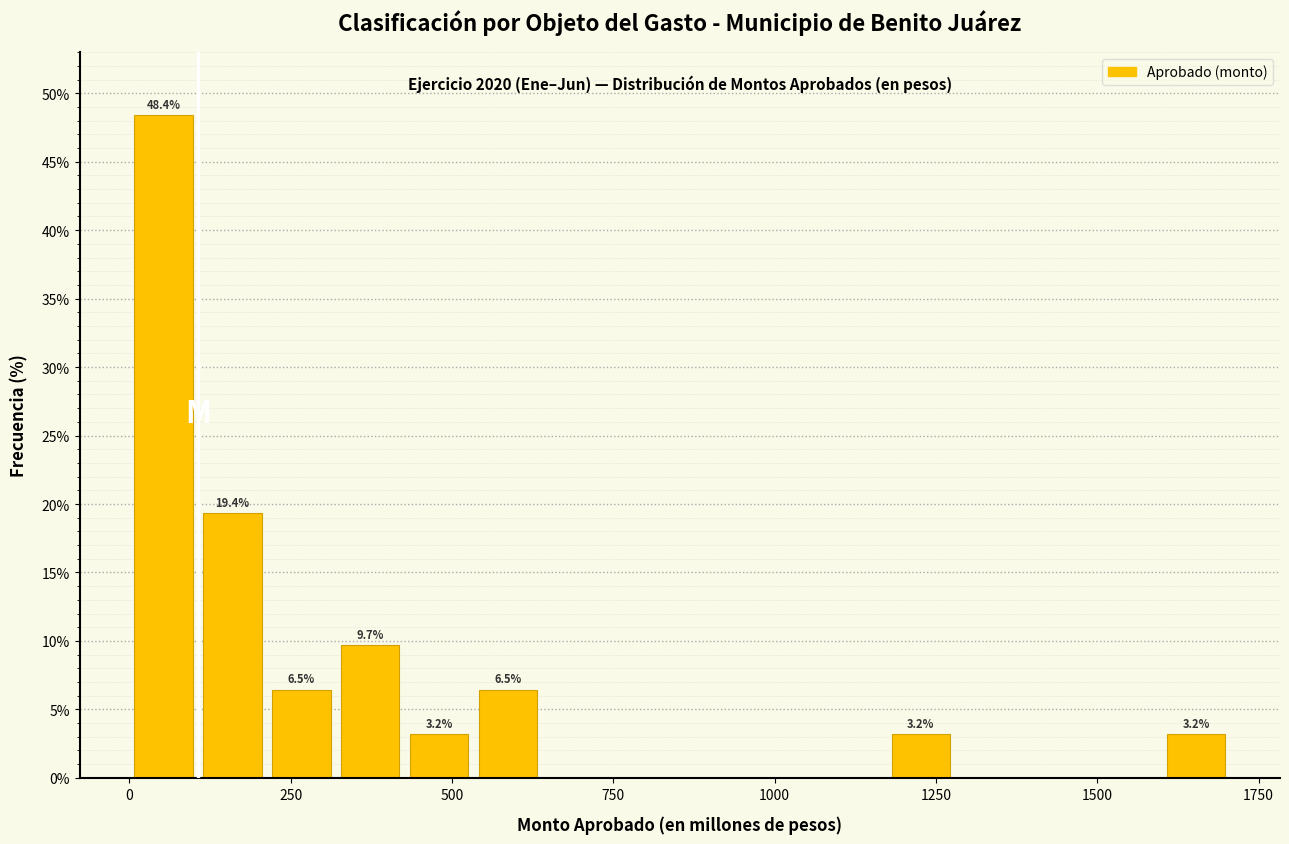

Around what value on the x-axis is the tallest bar? Give the approximate position of its centre, as read against the axis.

50